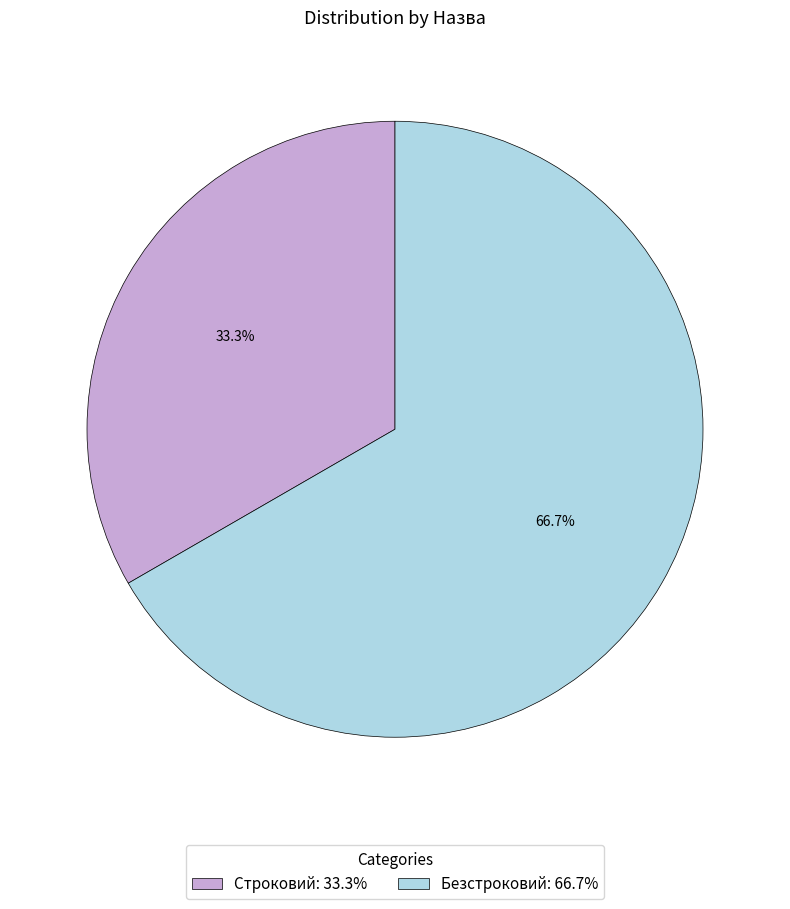

Which category has the smallest portion of the pie?

Строковий